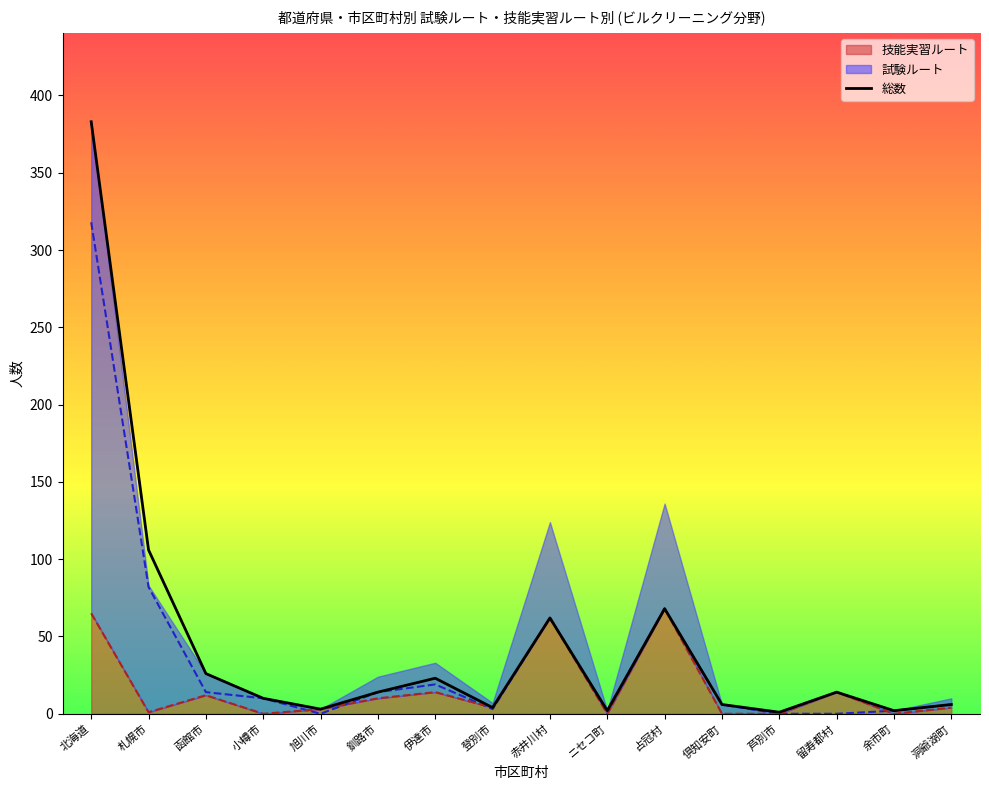

Does the chart display data point markers on the line(s)?

No